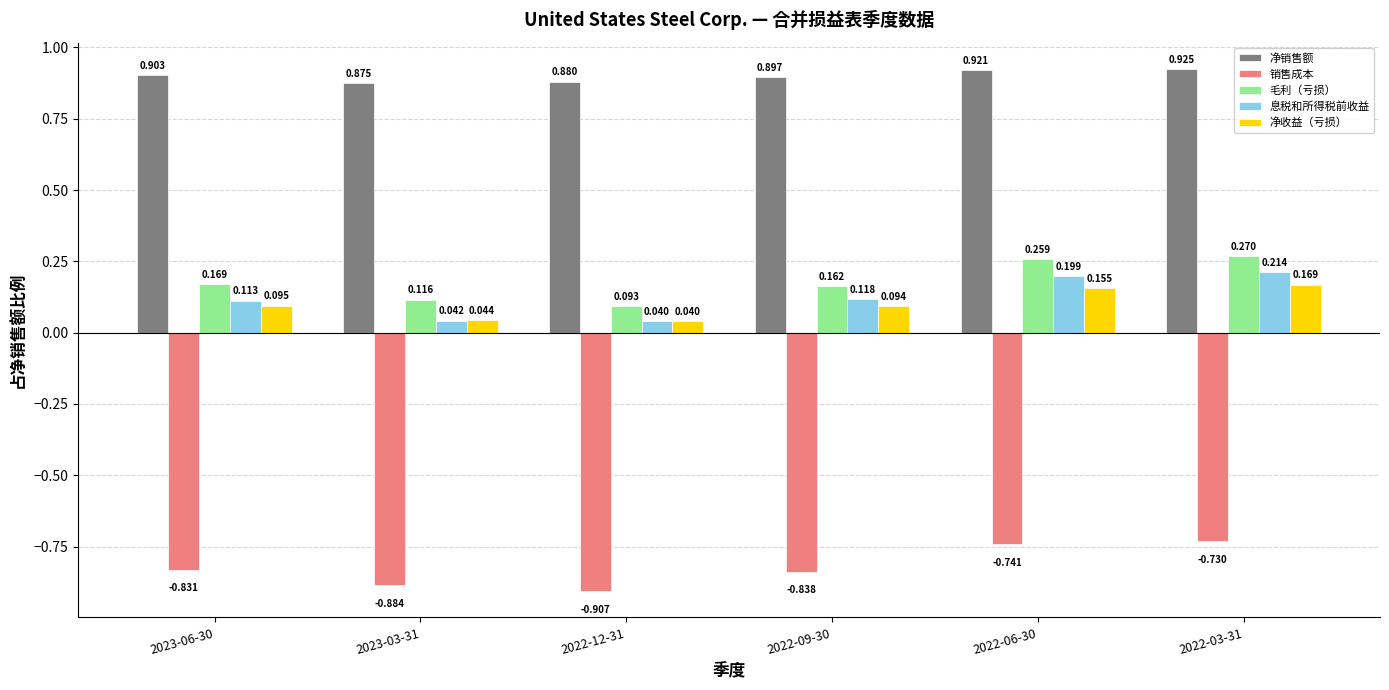

True or false: 息税和所得税前收益 has a value of 0.1 at 2022-06-30.

False